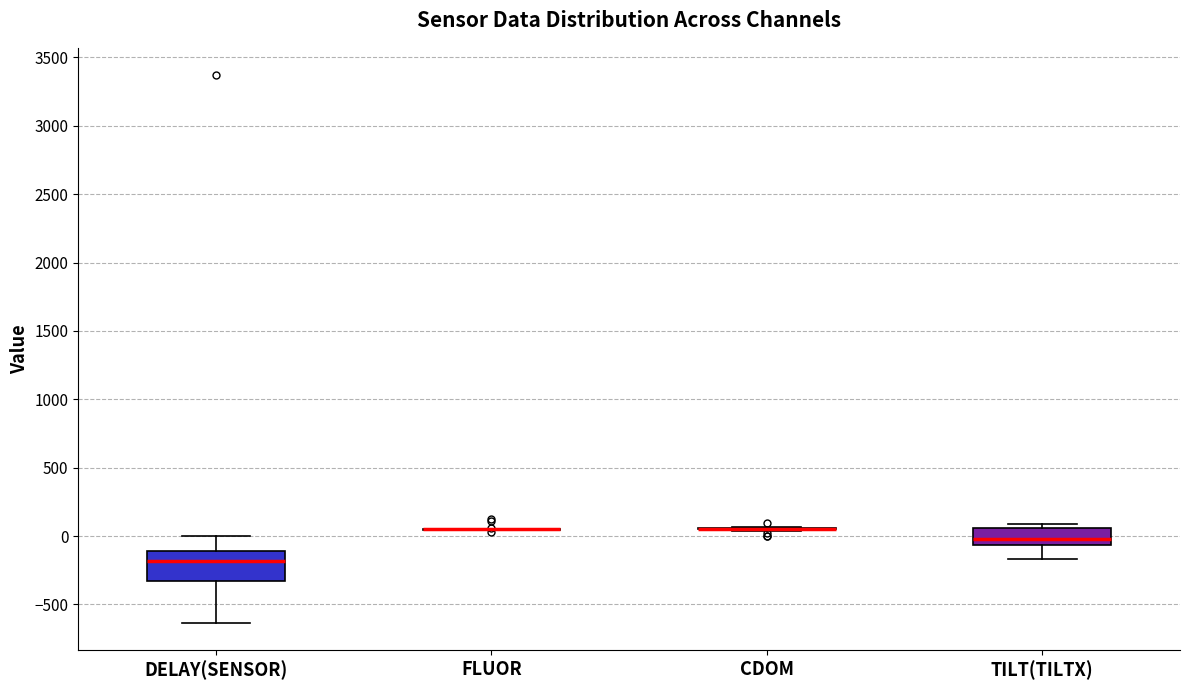

Which box is the tallest, from its lower edge to its upper edge?

DELAY(SENSOR)